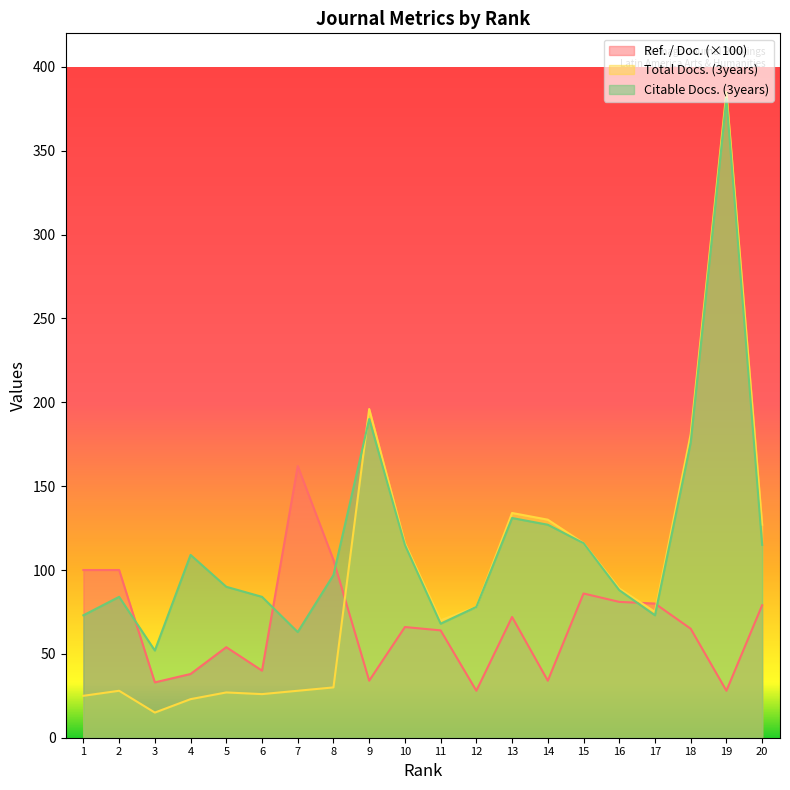

Reading right to left, list all the values displayed in this chart.

Ref. / Doc.: 20=79.0	19=28.0	18=65.0	17=80.0	16=81.0	15=86.0	14=34.0	13=72.0	12=28.0	11=64.0	10=66.0	9=34.0	8=106.0	7=162.0	6=40.0	5=54.0	4=38.0	3=33.0	2=100.0	1=100.0
Total Docs. (3years): 20=127.0	19=385.0	18=181.0	17=75.0	16=89.0	15=116.0	14=130.0	13=134.0	12=78.0	11=70.0	10=116.0	9=196.0	8=30.0	7=28.0	6=26.0	5=27.0	4=23.0	3=15.0	2=28.0	1=25.0
Citable Docs. (3years): 20=115.0	19=381.0	18=176.0	17=73.0	16=88.0	15=116.0	14=127.0	13=131.0	12=78.0	11=68.0	10=115.0	9=190.0	8=97.0	7=63.0	6=84.0	5=90.0	4=109.0	3=52.0	2=84.0	1=73.0